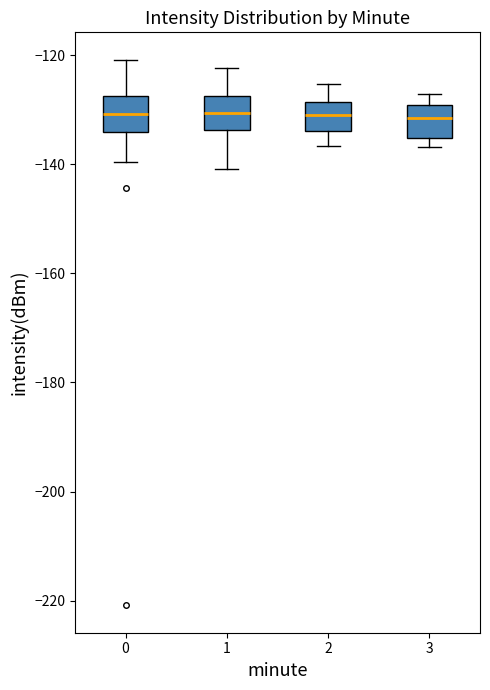

Where does the median line of the box at x = 2 sit on the y-axis? The values are not printed on the chart, so give them approximately, as read against the axis.

-130